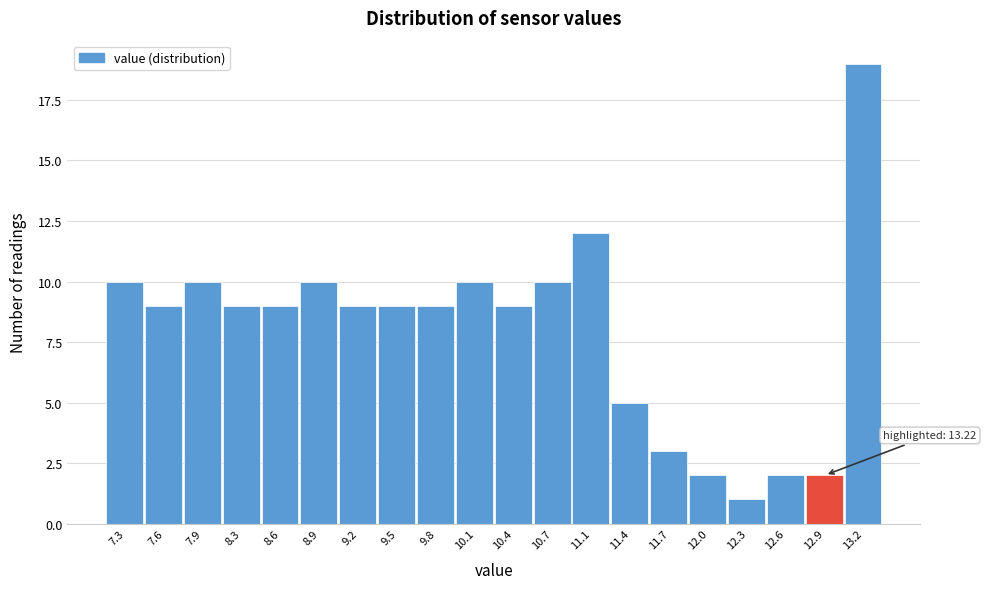

Reading left to right, extract all data points from this chart.

7.3=10	7.6=9	7.9=10	8.3=9	8.6=9	8.9=10	9.2=9	9.5=9	9.8=9	10.1=10	10.4=9	10.7=10	11.1=12	11.4=5	11.7=3	12.0=2	12.3=1	12.6=2	12.9=2	13.2=19